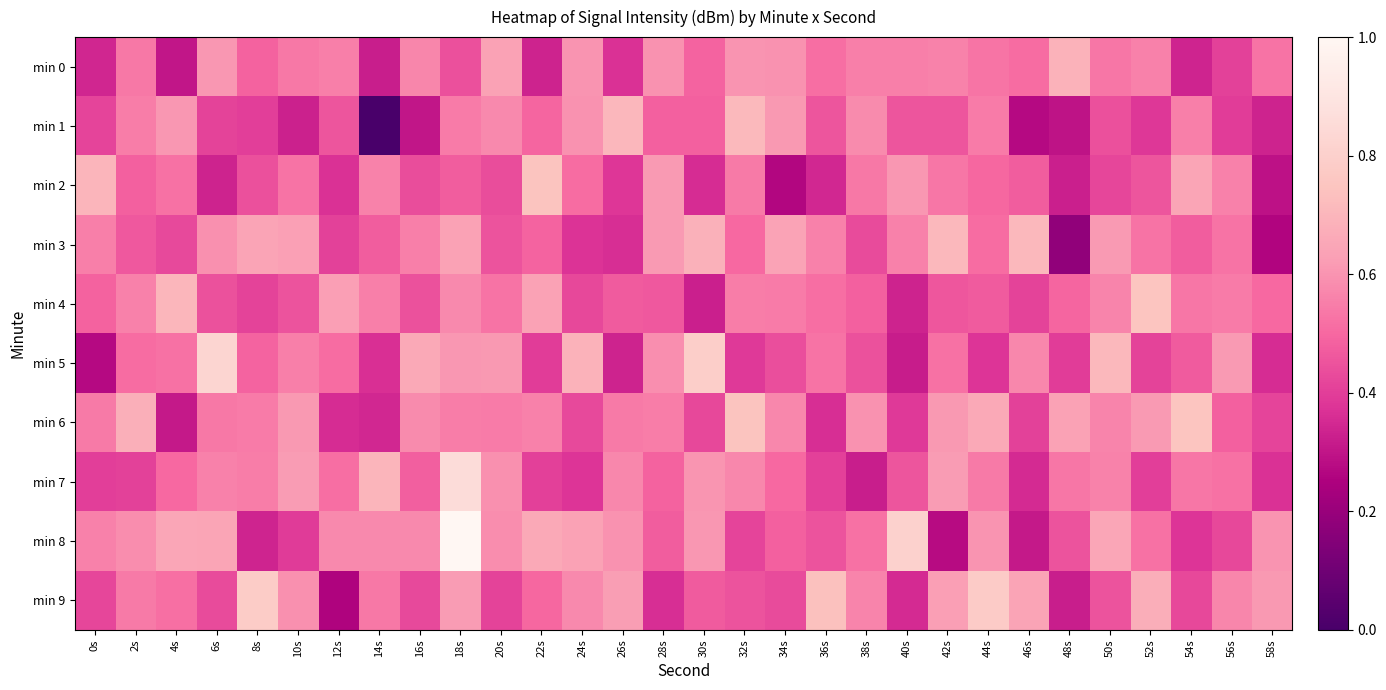

What is the spread (max minus min) of values at 36s?

0.4